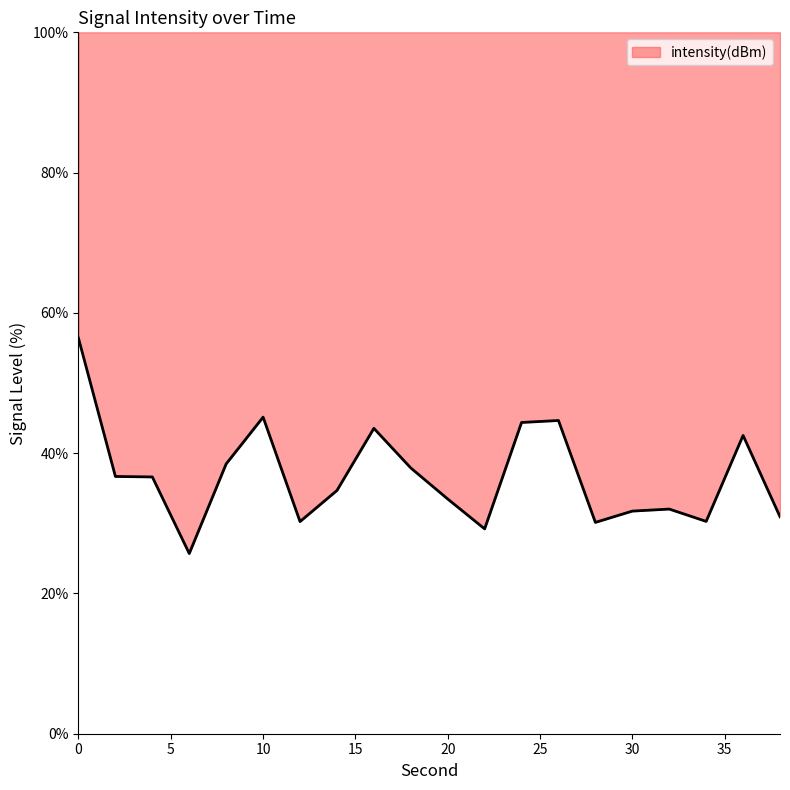

At which category does the data reach its first local valley?

6